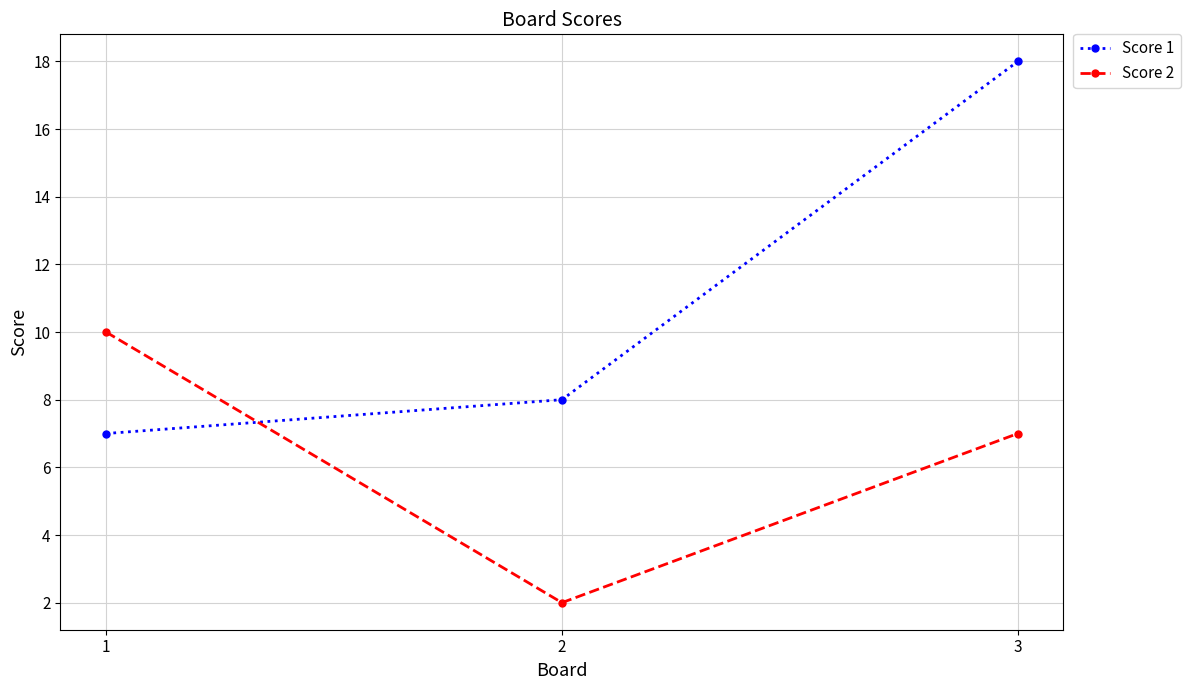

Where does the Score 2 series first go above 7?

1